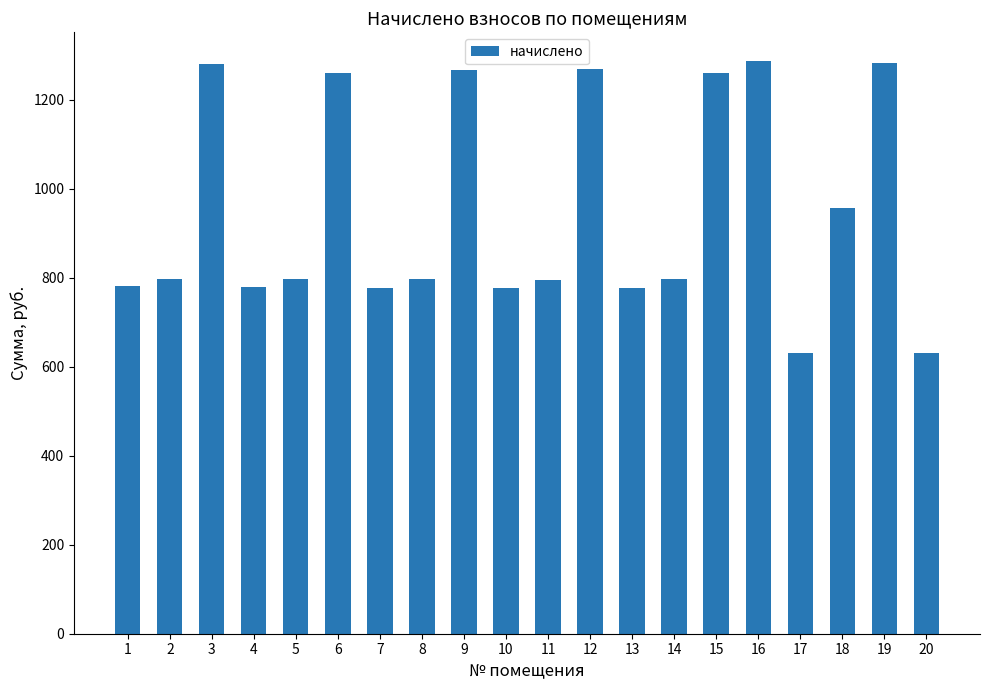

The chart shows a value of 1270.1 at 12. True or false?

True